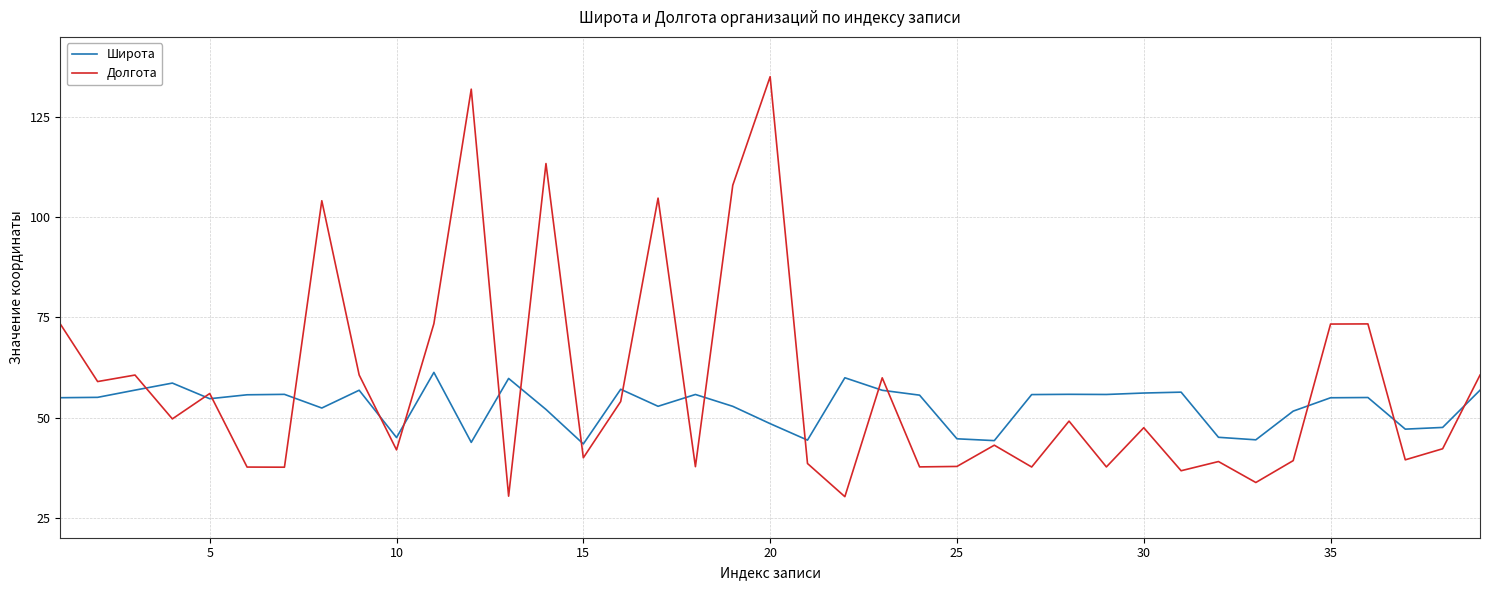

Which series has the largest range (max minus min)?

Долгота